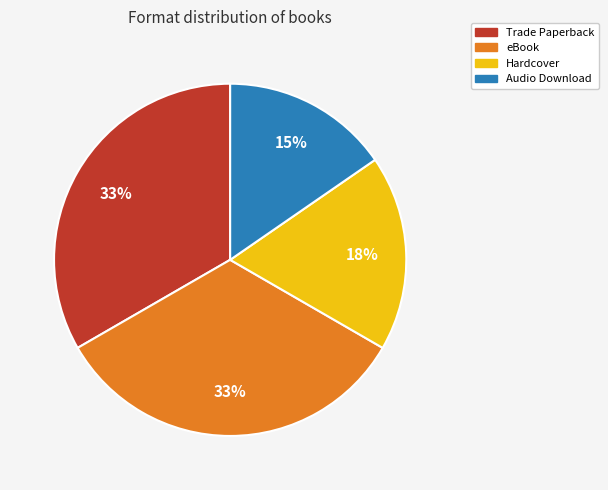

Is there any slice that represents more than half of the pie?

No